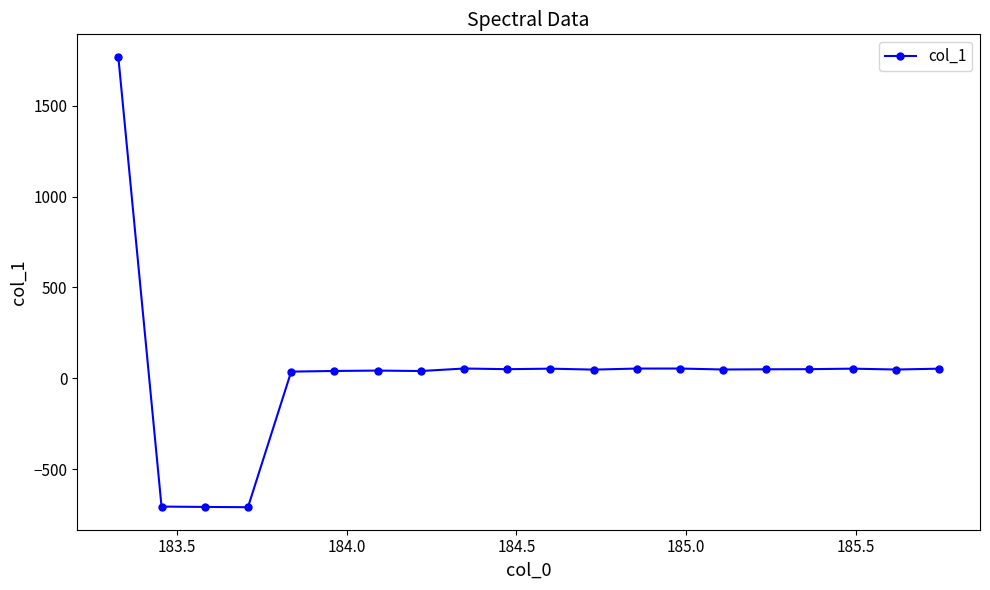

What is the difference between the maximum and minimum values?

2475.0